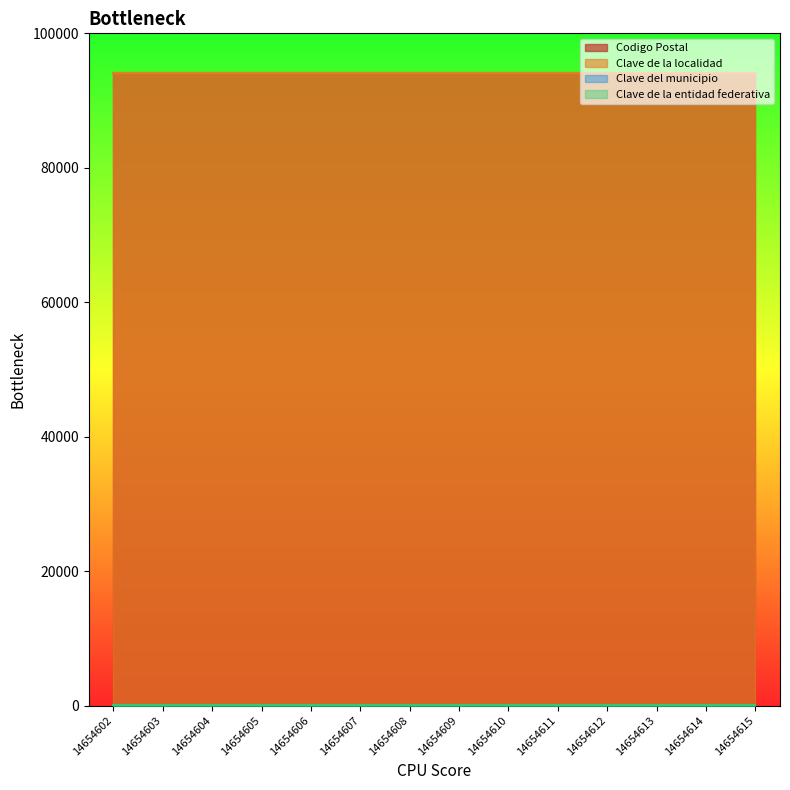

What is the greatest value displayed?

94100